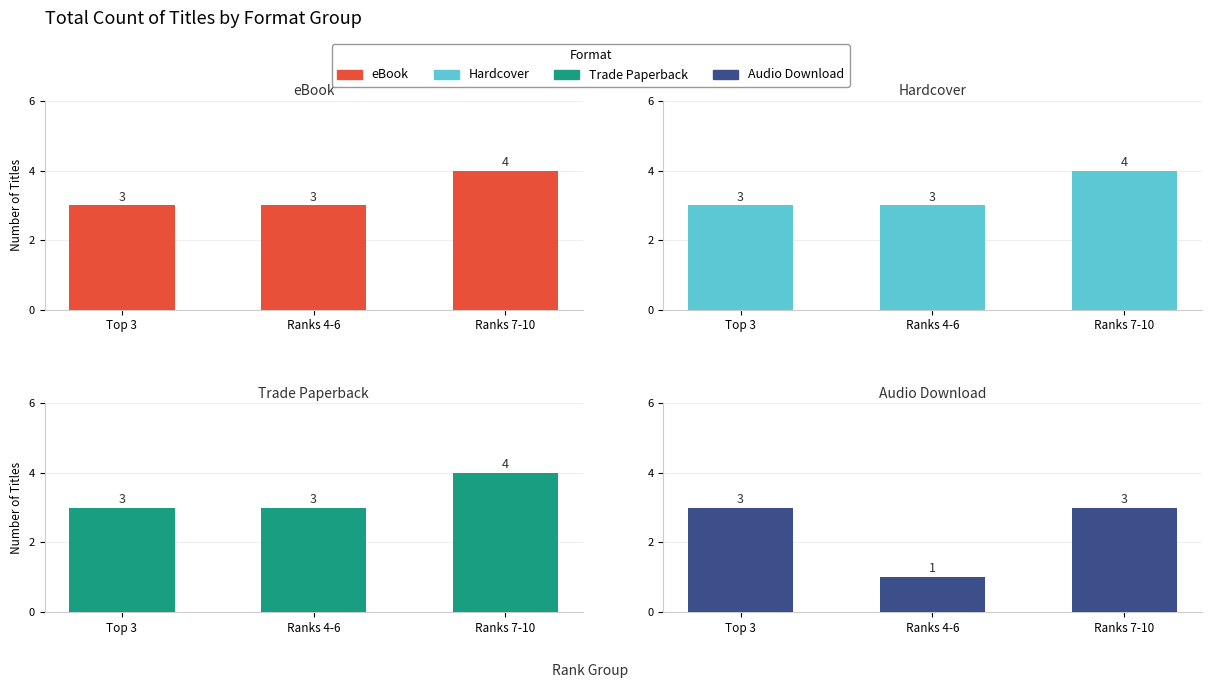

Are the bars grouped side by side (vs. stacked)?

Yes